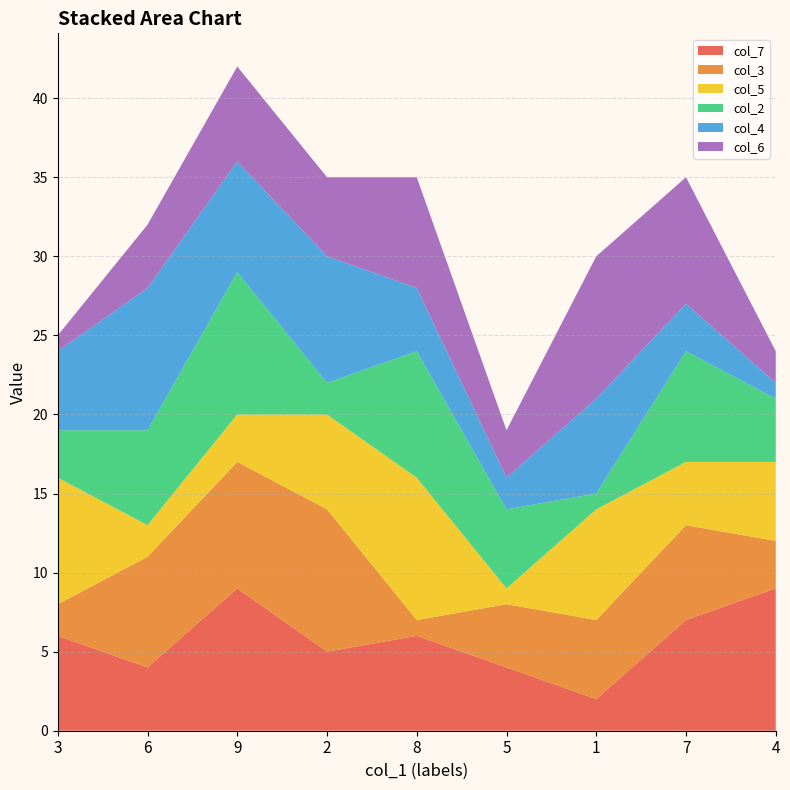

Reading left to right, transcribe all the data shown in this chart.

col_7: 6	4	9	5	6	4	2	7	9
col_3: 2	7	8	9	1	4	5	6	3
col_5: 8	2	3	6	9	1	7	4	5
col_2: 3	6	9	2	8	5	1	7	4
col_4: 5	9	7	8	4	2	6	3	1
col_6: 1	4	6	5	7	3	9	8	2